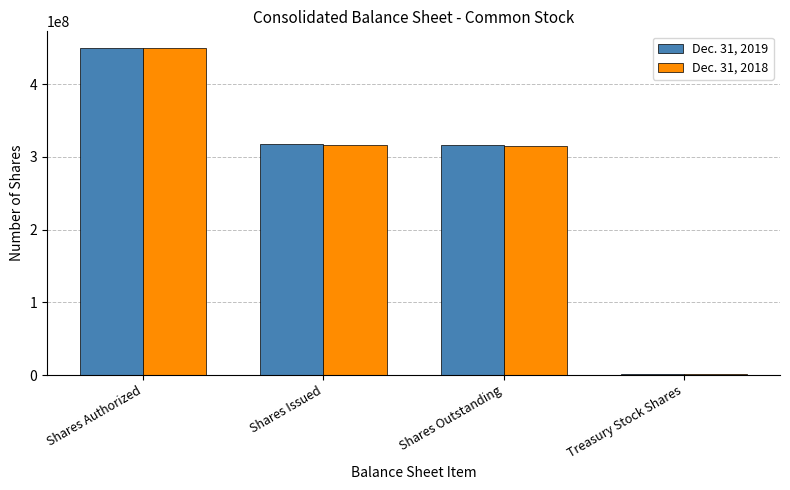

What is the maximum value shown in the chart?

450000000